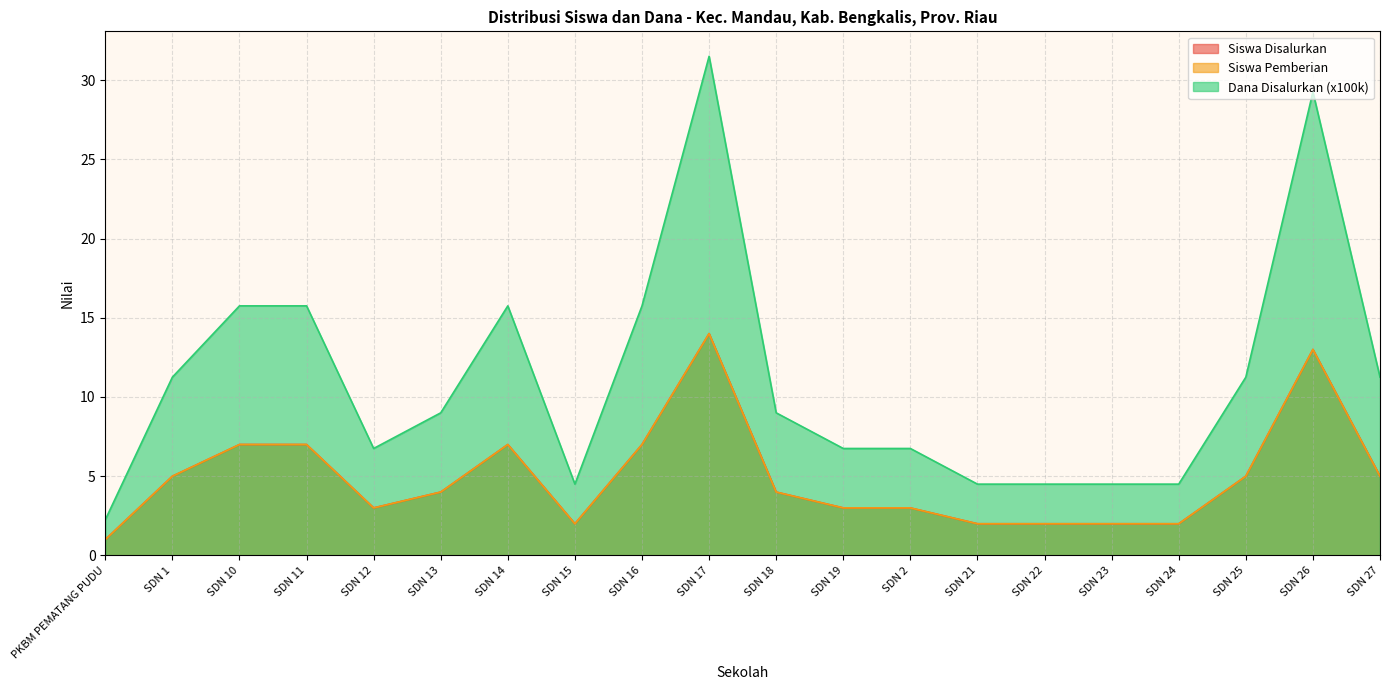

What is the total value across all series at SDN 14?

29.8